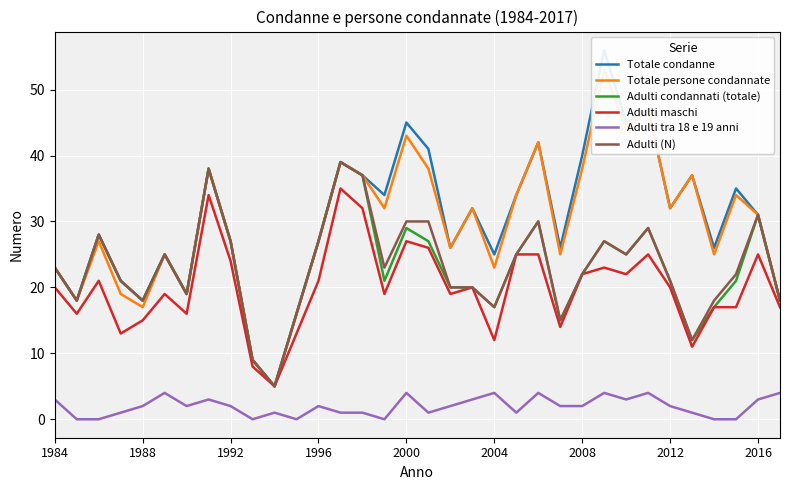

Which series has the largest range (max minus min)?

Totale condanne